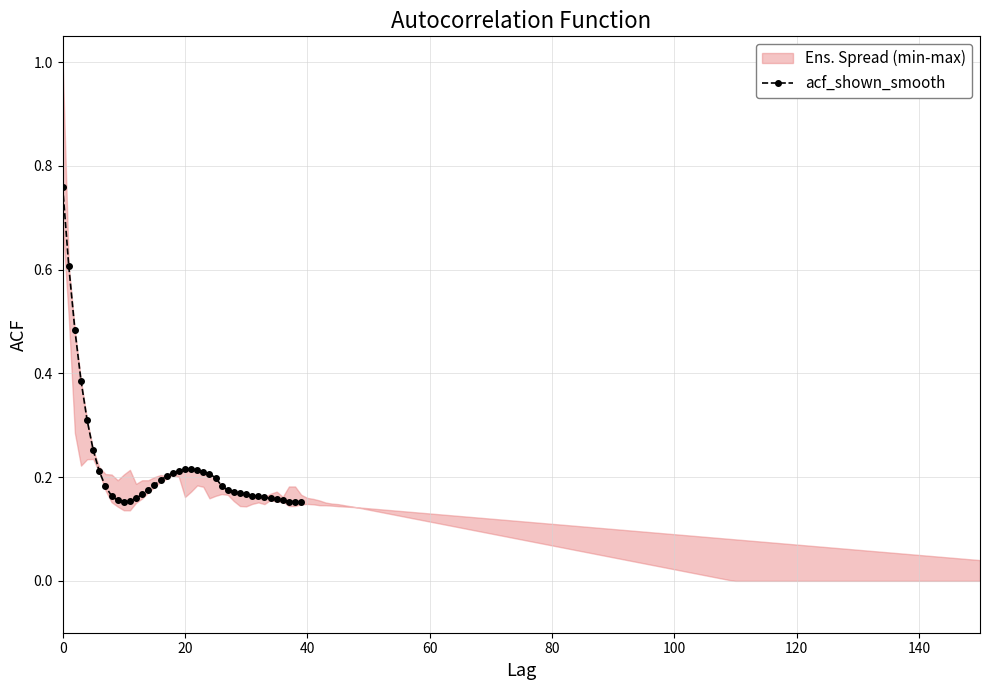

Reading left to right, list all the values displayed in this chart.

0.8	0.6	0.5	0.4	0.3	0.3	0.2	0.2	0.2	0.2	0.2	0.2	0.2	0.2	0.2	0.2	0.2	0.2	0.2	0.2	0.2	0.2	0.2	0.2	0.2	0.2	0.2	0.2	0.2	0.2	0.2	0.2	0.2	0.2	0.2	0.2	0.2	0.2	0.2	0.2